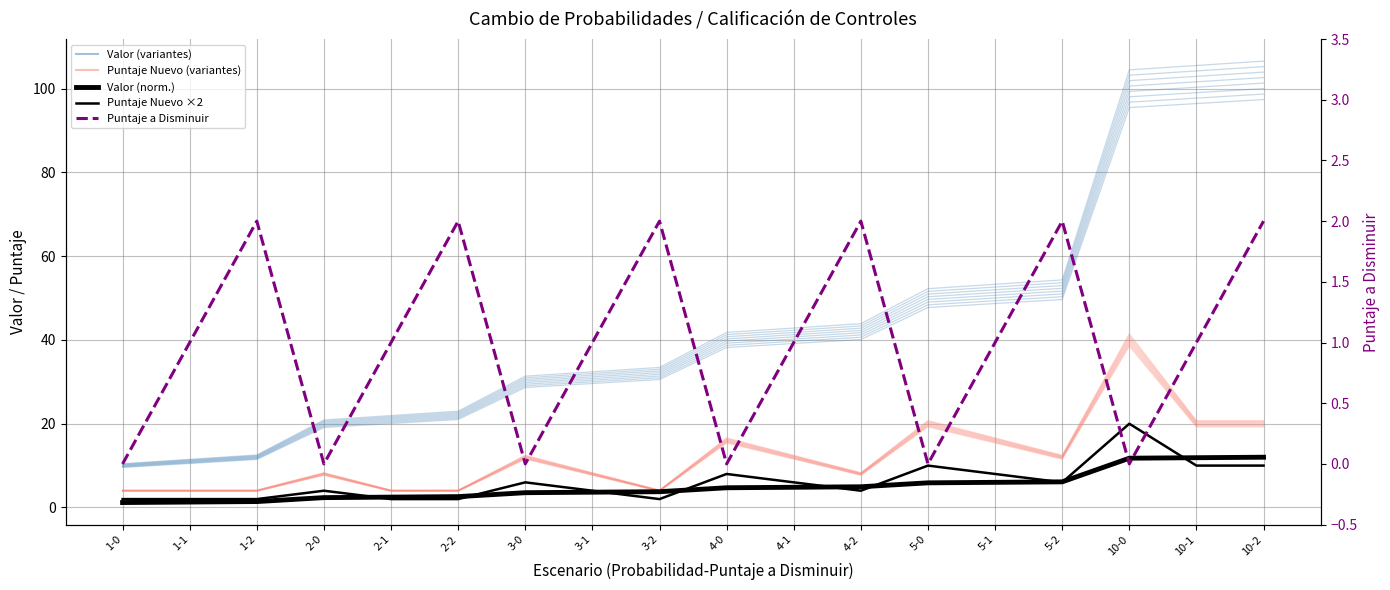

The value of Valor (norm.) at 5-2 is 1.9. True or false?

False